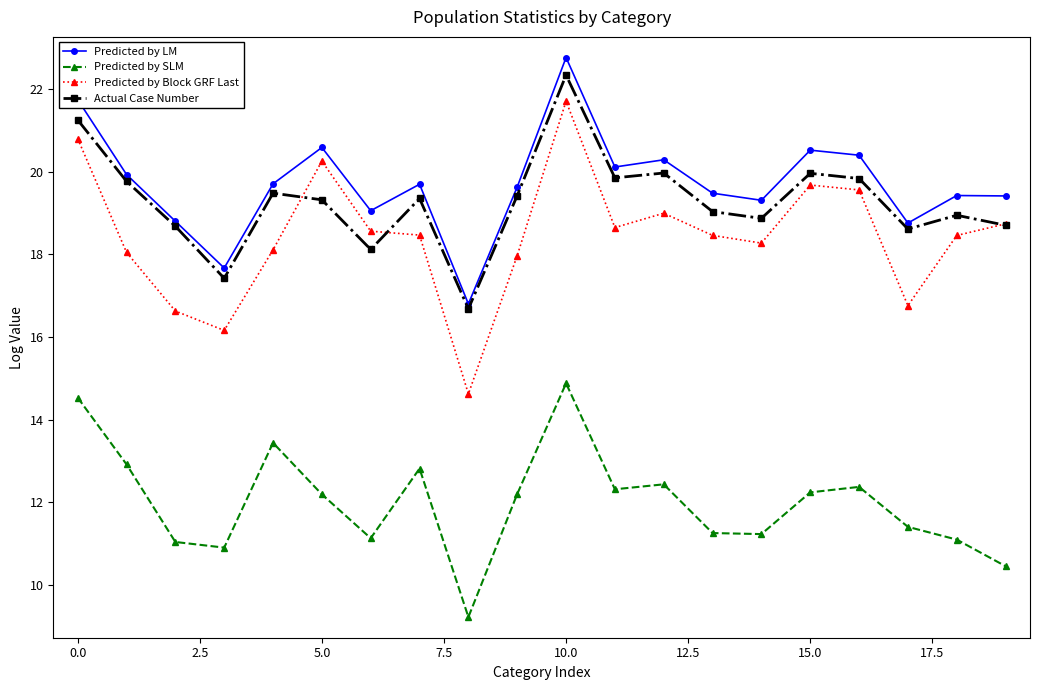

Which series has the largest range (max minus min)?

Predicted by Block GRF Last